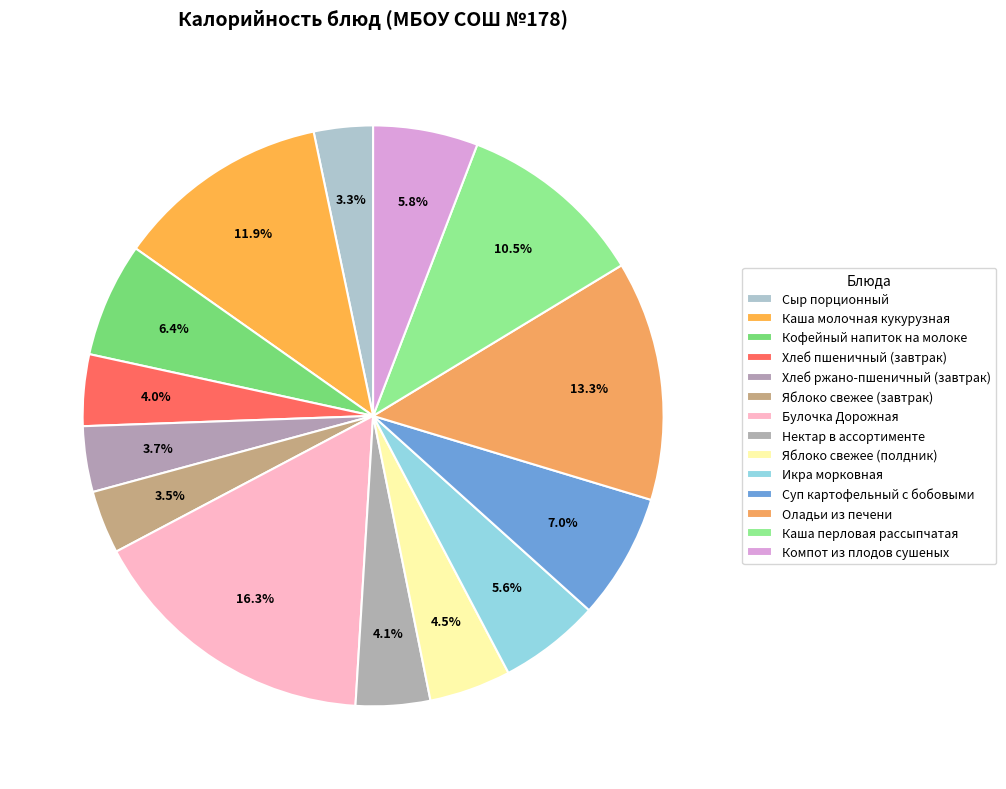

The Каша молочная кукурузная slice represents 6% of the pie. True or false?

False